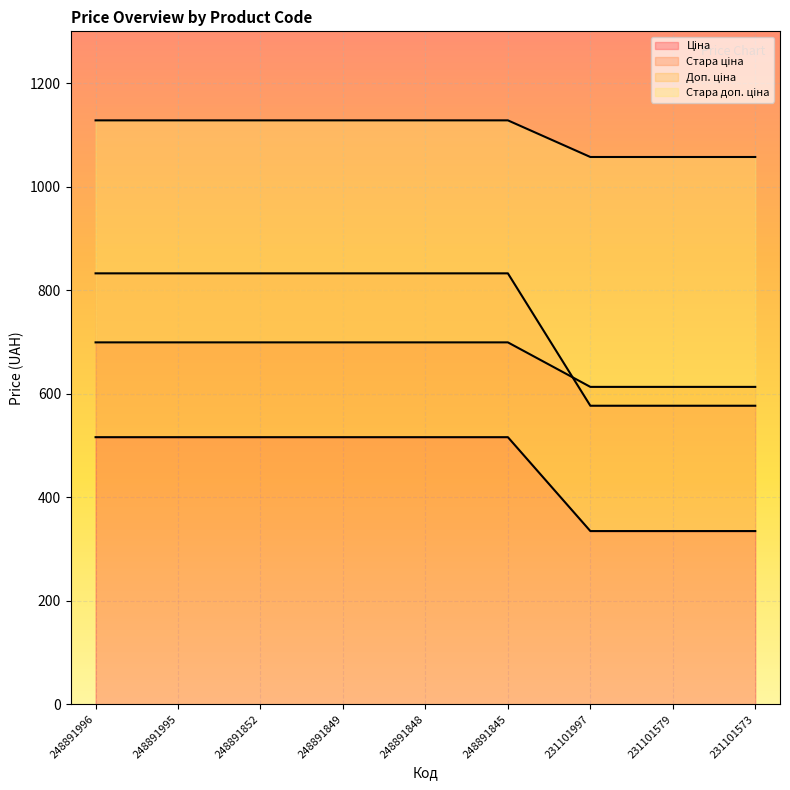

True or false: Стара ціна has a value of 172.6 at 231101573.

False